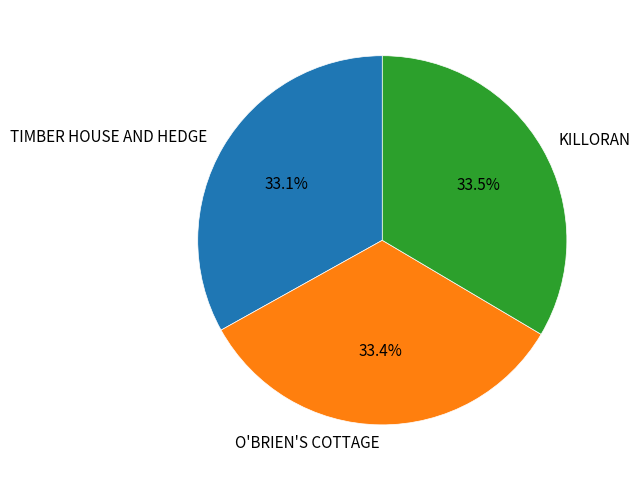

To the nearest percent, what is the combined percentage of O'BRIEN'S COTTAGE and KILLORAN?

67%